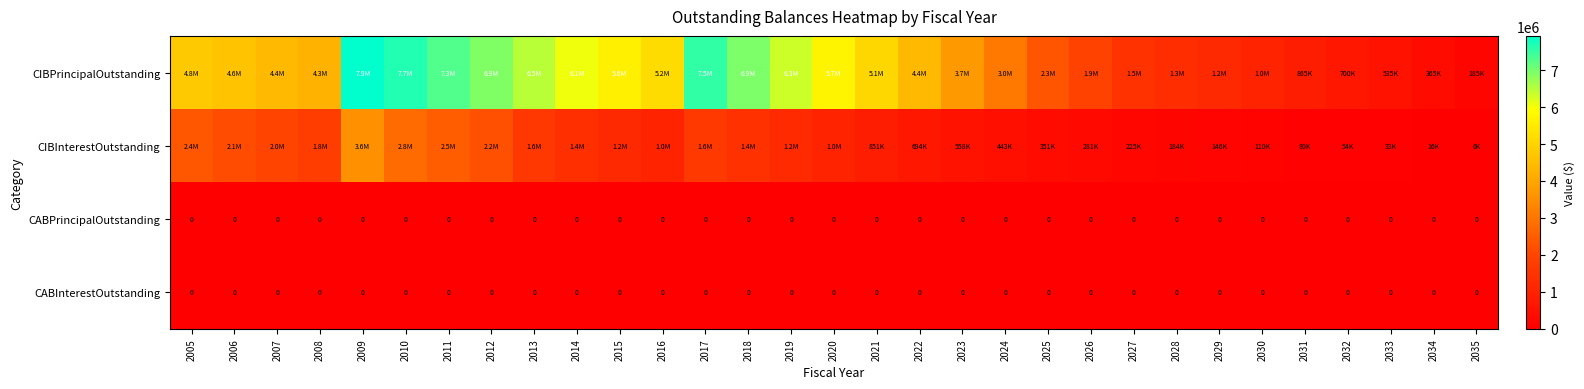

Count the number of data series in this chart.

4